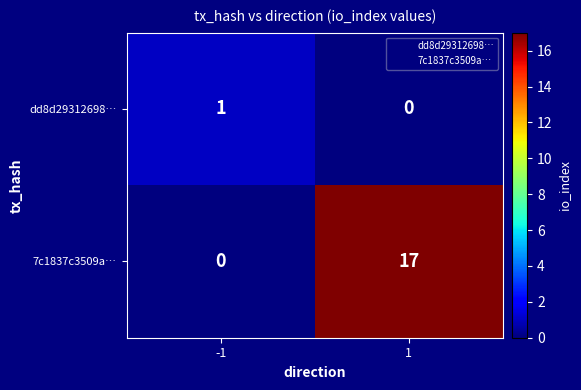

Reading left to right, transcribe all the data shown in this chart.

dd8d29312698…: 1	0
7c1837c3509a…: 0	17